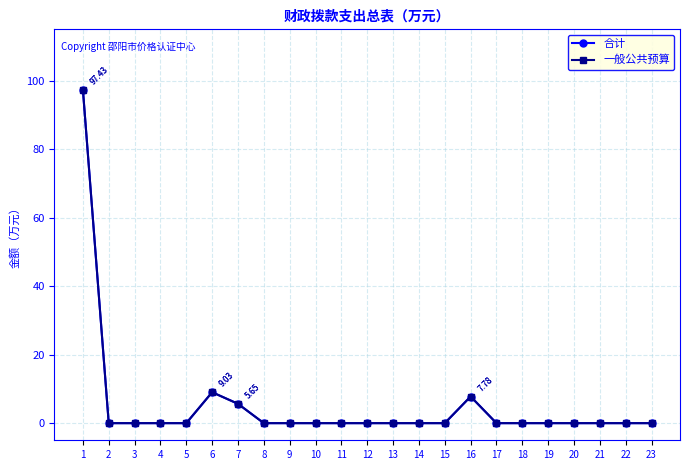

True or false: 一般公共预算 has a value of 36.6 at 21.

False